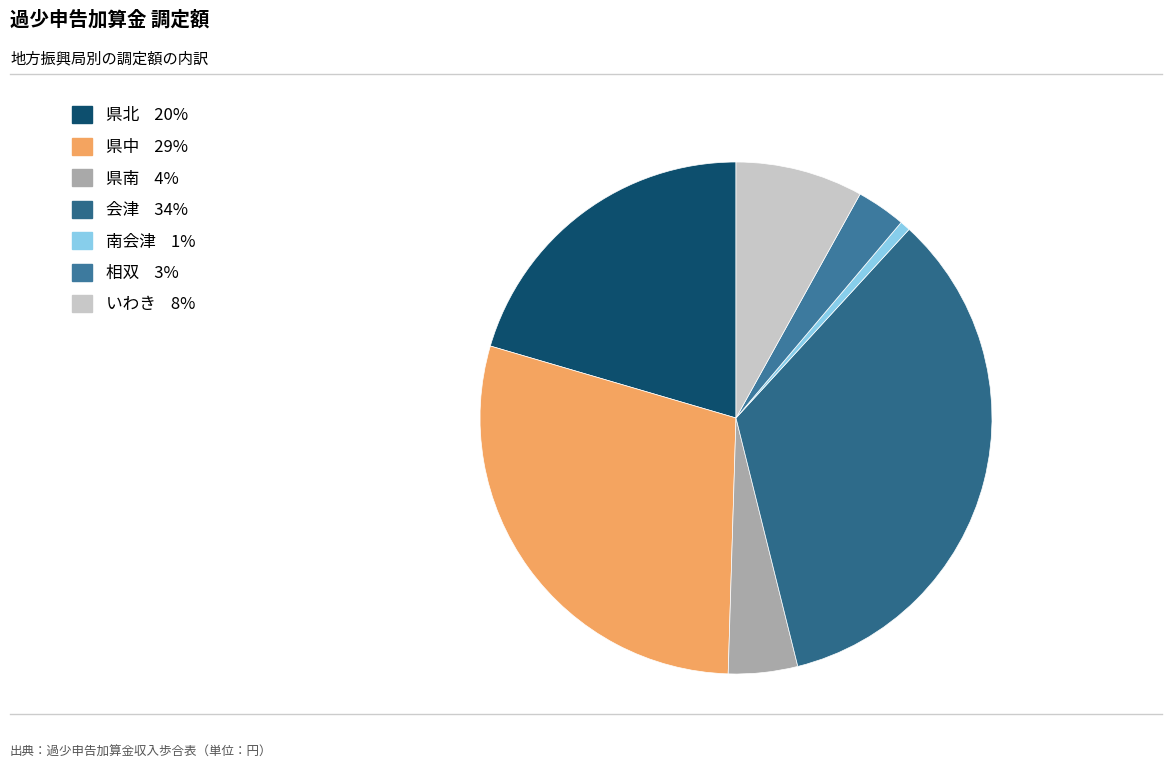

How many slices are in this pie chart?

7